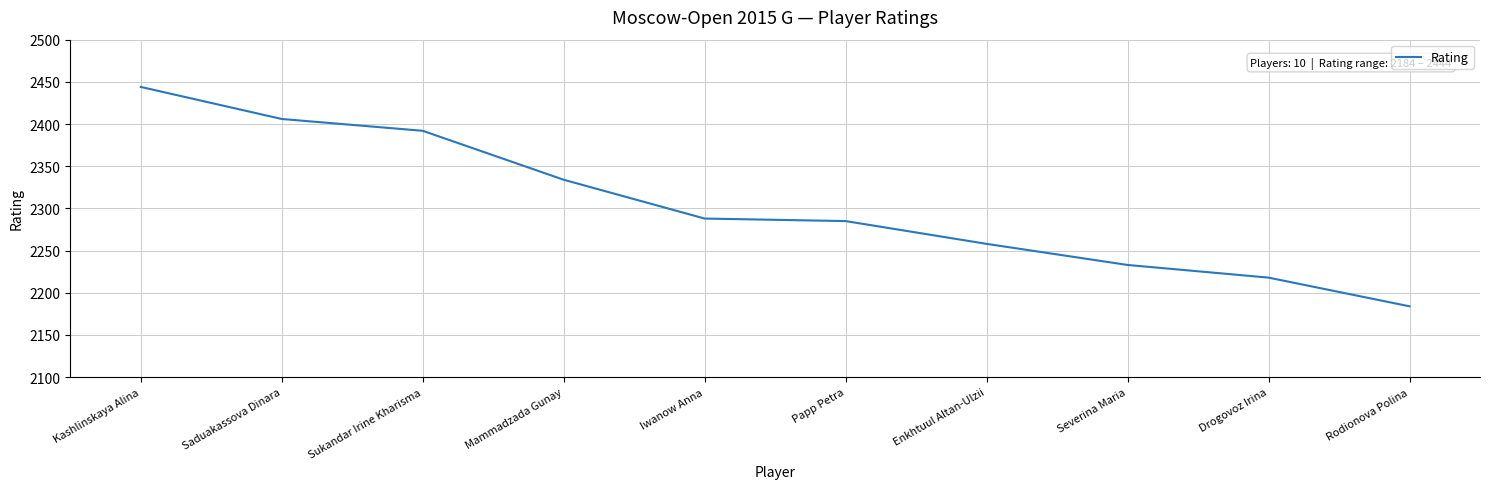

What is the greatest value displayed?

2444